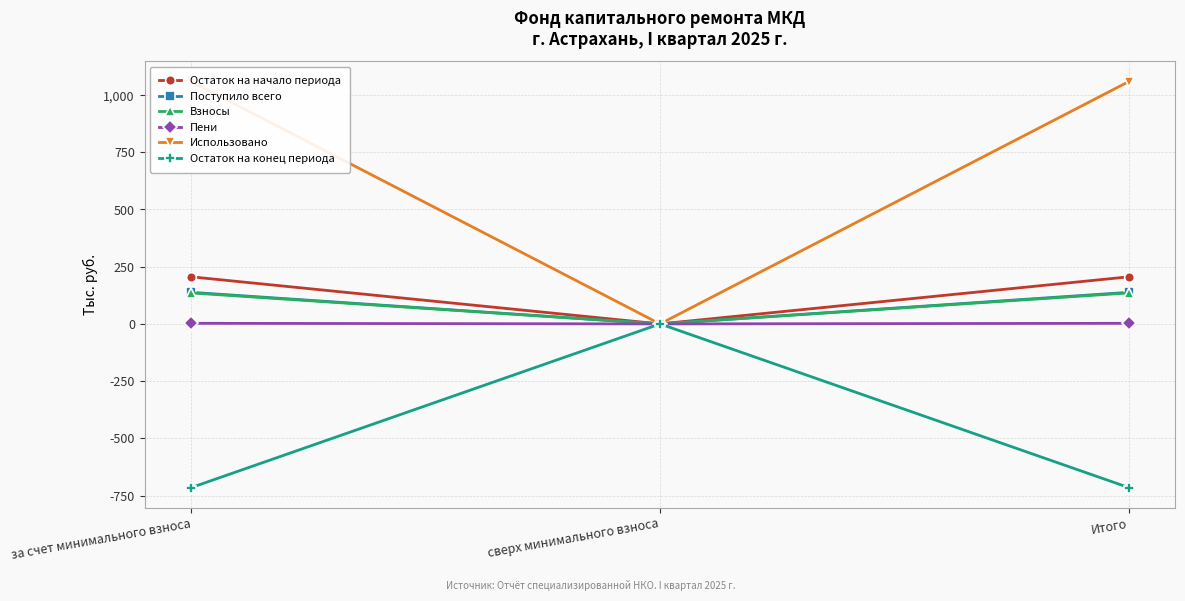

Reading left to right, extract all data points from this chart.

Остаток на начало периода: за счет минимального взноса=205.7	сверх минимального взноса=0.0	Итого=205.7
Поступило всего: за счет минимального взноса=138.0	сверх минимального взноса=0.0	Итого=138.0
Взносы: за счет минимального взноса=135.4	сверх минимального взноса=0.0	Итого=135.4
Пени: за счет минимального взноса=2.6	сверх минимального взноса=0.0	Итого=2.6
Использовано: за счет минимального взноса=1058.6	сверх минимального взноса=0.0	Итого=1058.6
Остаток на конец периода: за счет минимального взноса=-714.9	сверх минимального взноса=0.0	Итого=-714.9